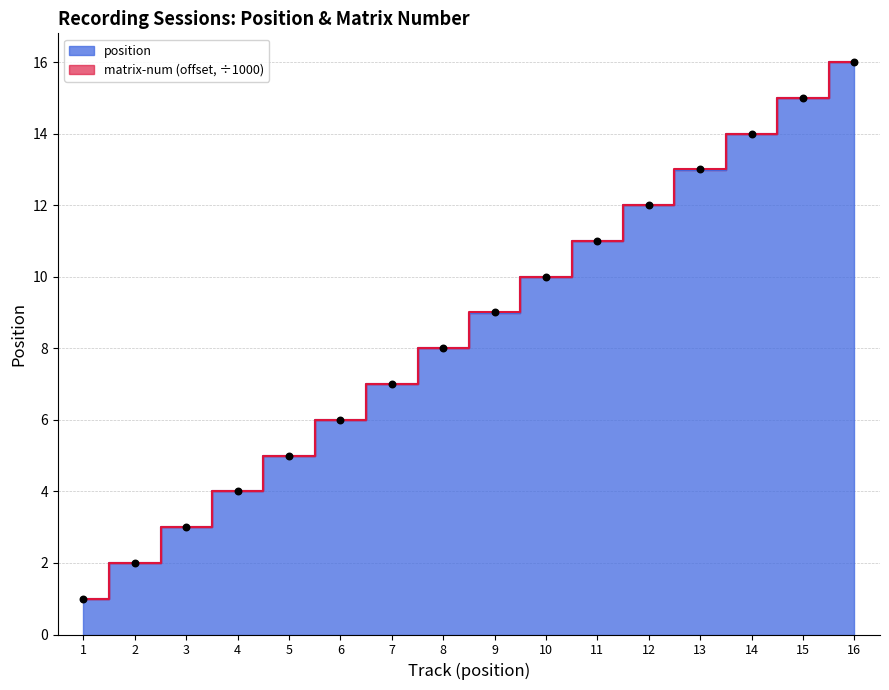

Is the value of position at 8 greater than the value of matrix-num at 1?

Yes